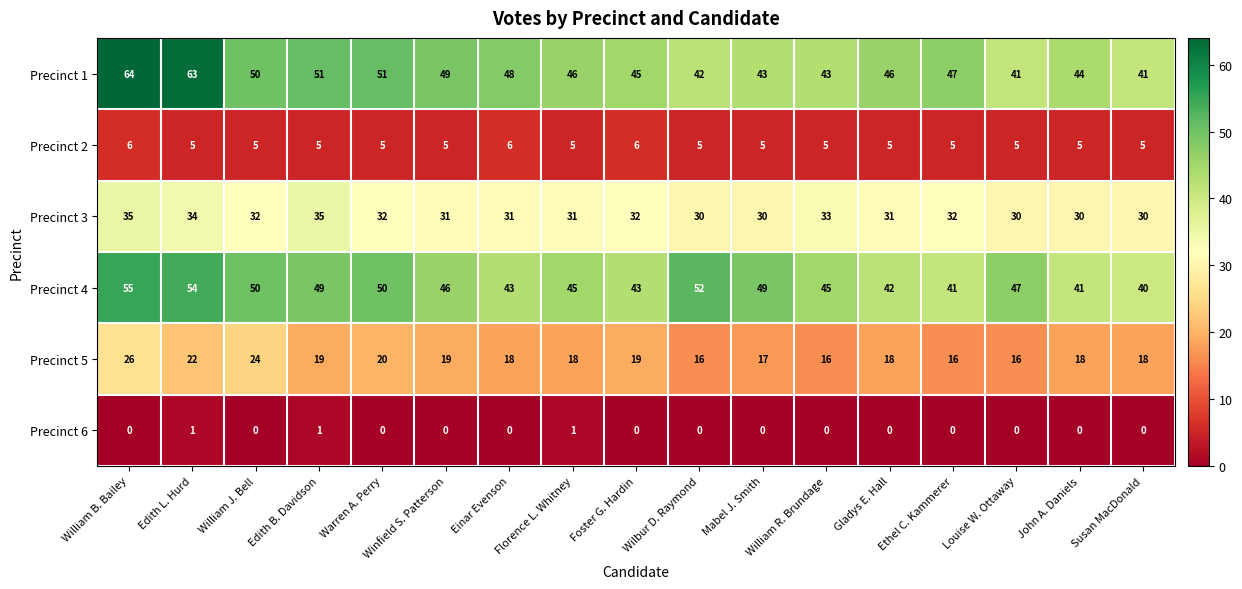

Is it true that Precinct 1 equals 19 at Edith B. Davidson?

False